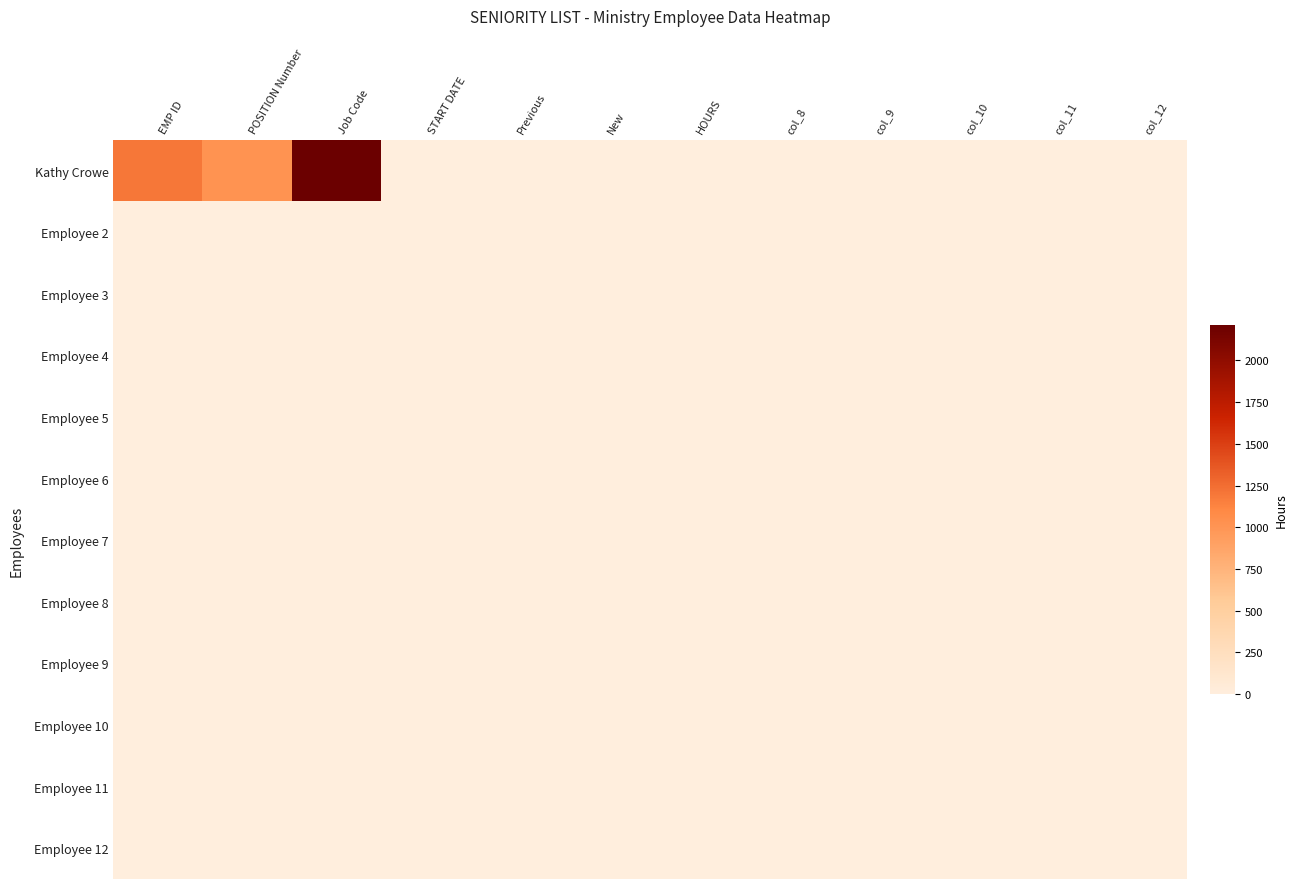

Which series has the widest spread of values?

Kathy Crowe